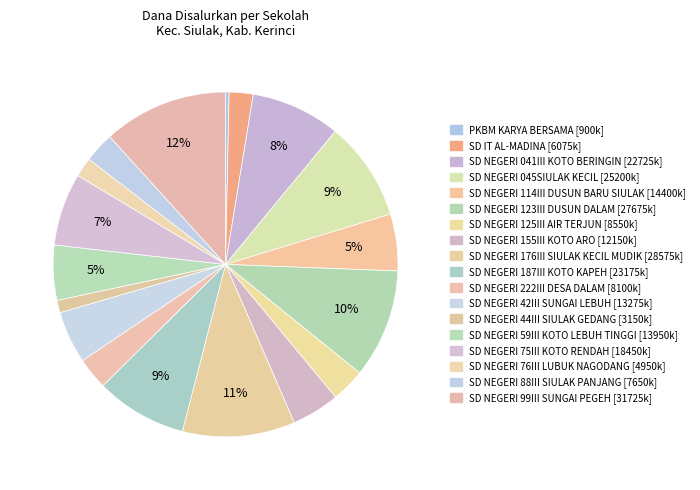

Count the number of slices in the pie.

18